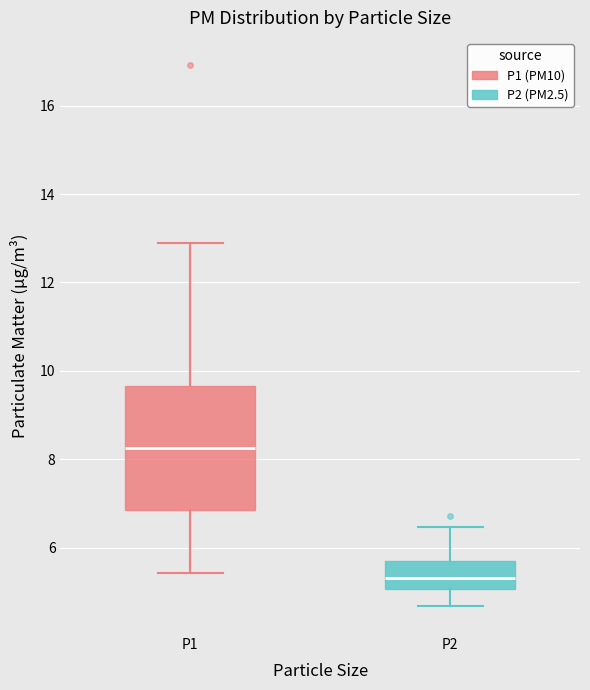

Where is the lower edge of the box for P1 on the y-axis? The values are not printed on the chart, so give them approximately, as read against the axis.

6.8